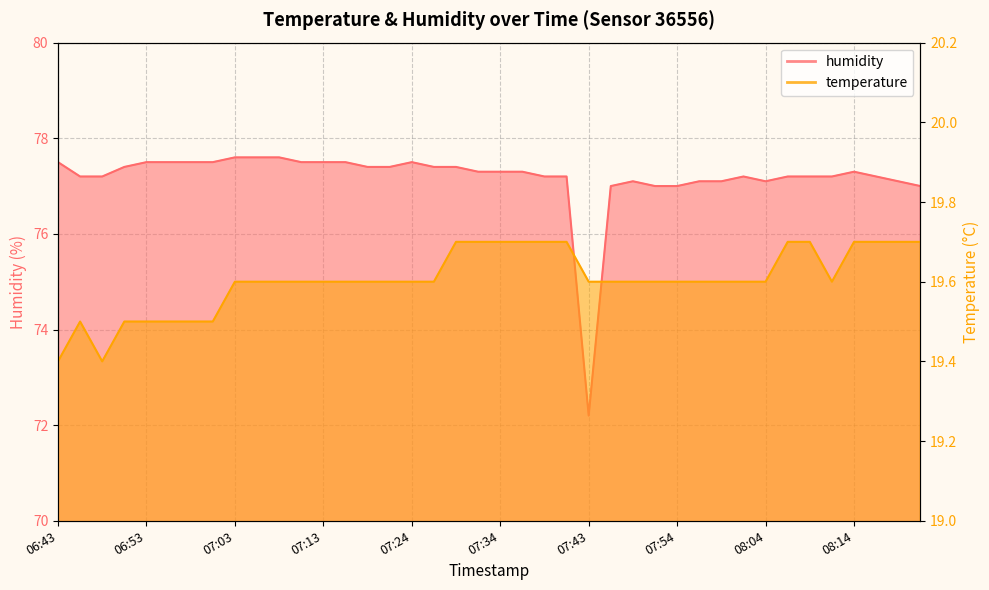

Between 07:46 and 07:24, which is larger?

07:46